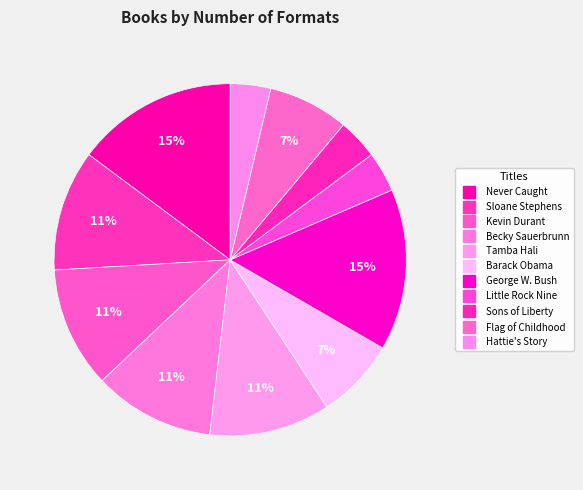

How many slices are in this pie chart?

11